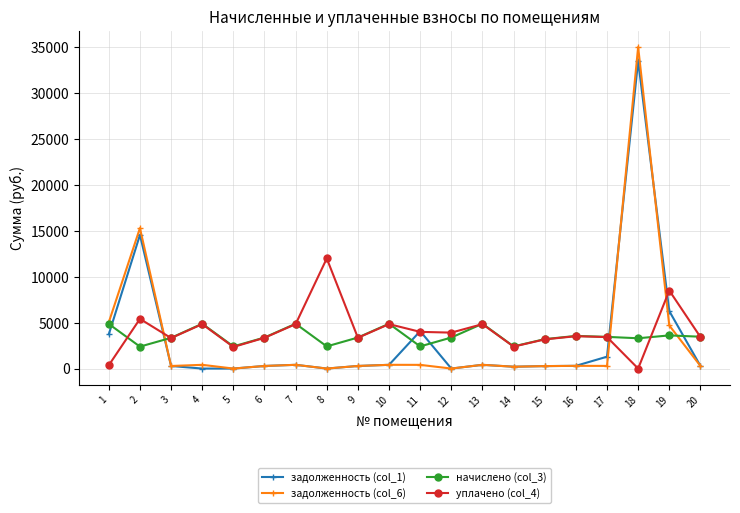

Where is the first local maximum for задолженность (col_1)?

2